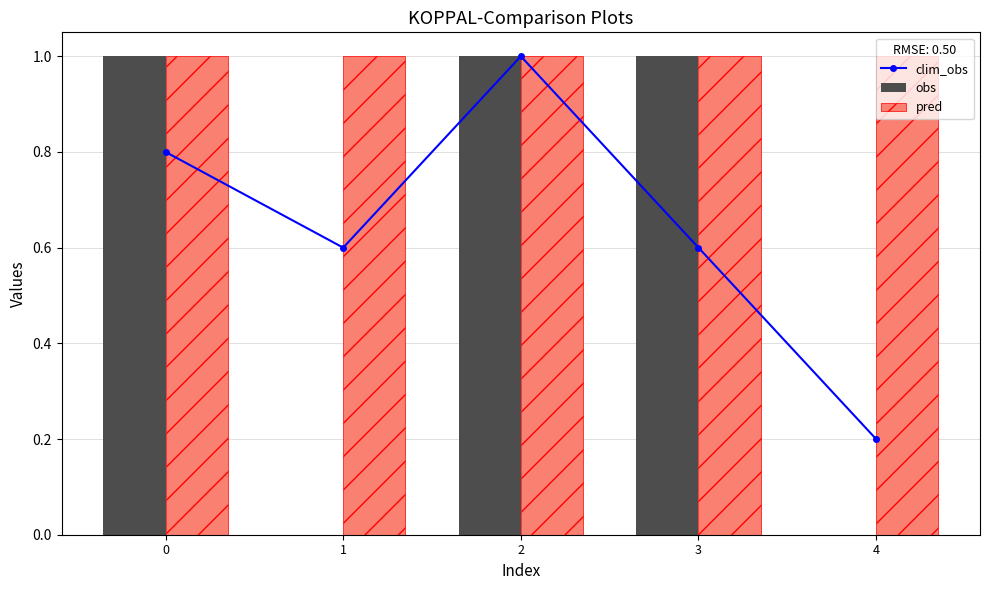

Which category has the lowest value across all series?

1